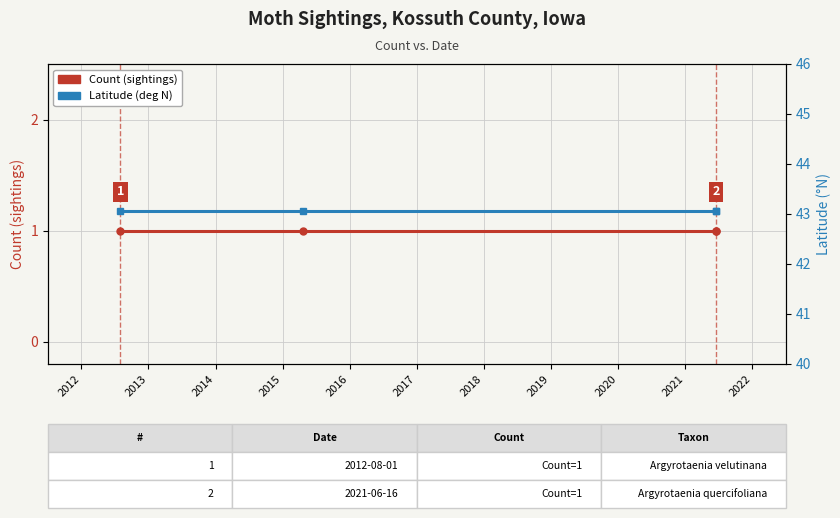

At which label does Latitude (deg N) reach its peak?

2012